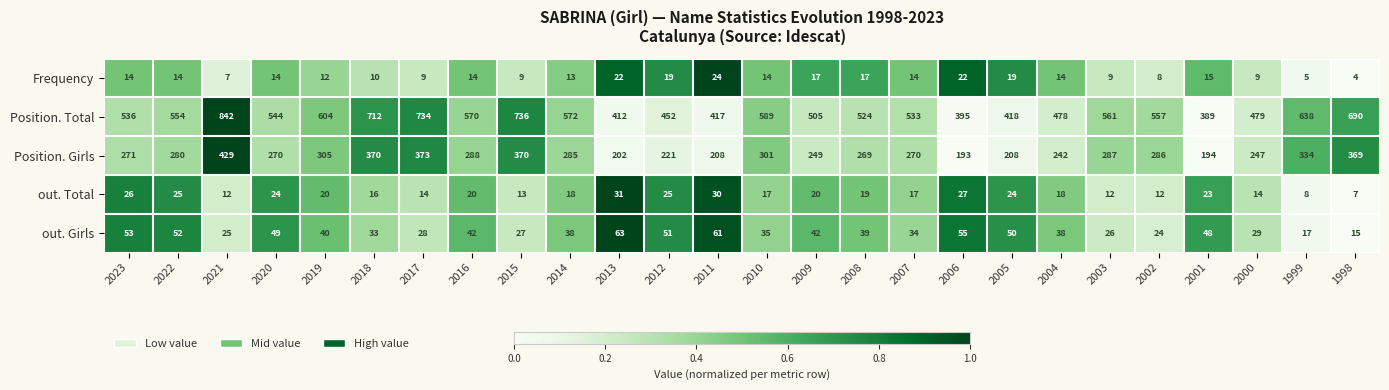

The out. Girls series shows 61 at 2011. True or false?

True